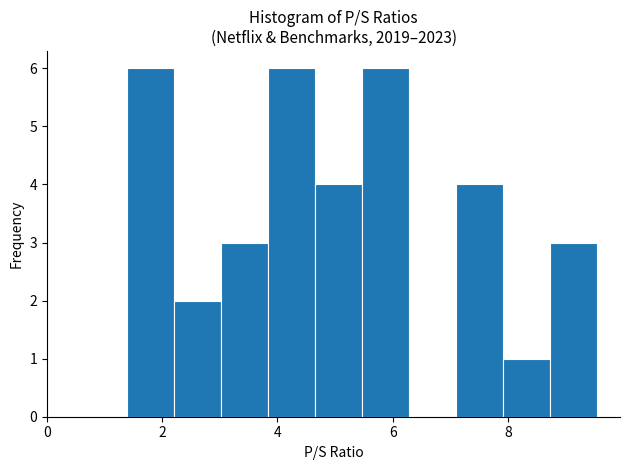

Reading left to right, transcribe this chart: for each bar, give the range it covers on the x-axis and its height. Neither the bar edges nor the heights are printed on the chart, so give them approximately, as read against the axes.

1.4 to 2.2: 6
2.2 to 3.0: 2
3.0 to 3.8: 3
3.8 to 4.6: 6
4.6 to 5.4: 4
5.4 to 6.2: 6
6.2 to 7.0: 0
7.0 to 8.0: 4
8.0 to 8.8: 1
8.8 to 9.6: 3